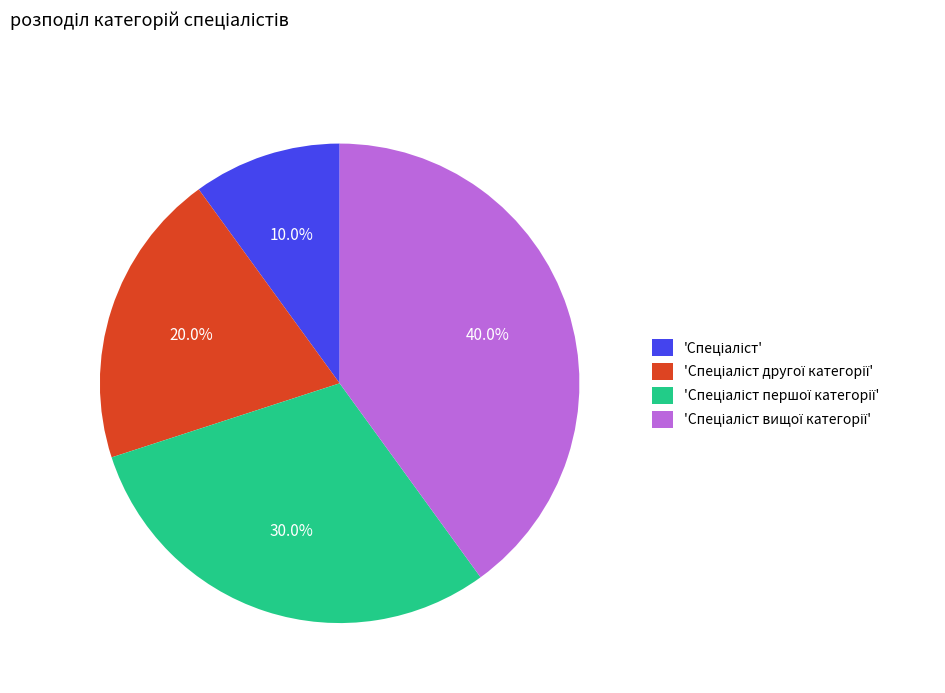

Is there a majority slice in this chart?

No